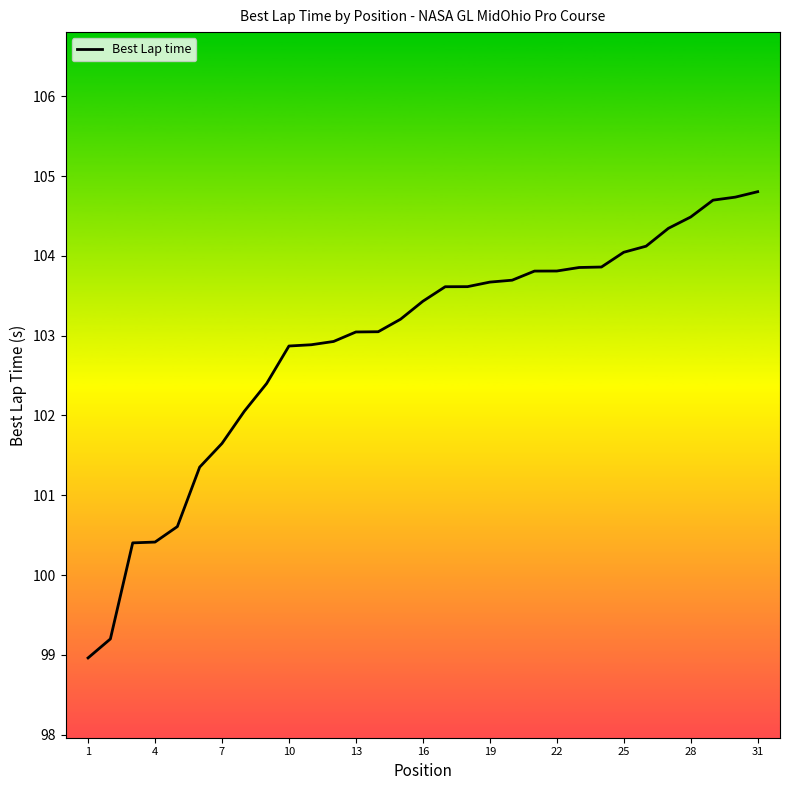

What is the sum of all values?

3189.6